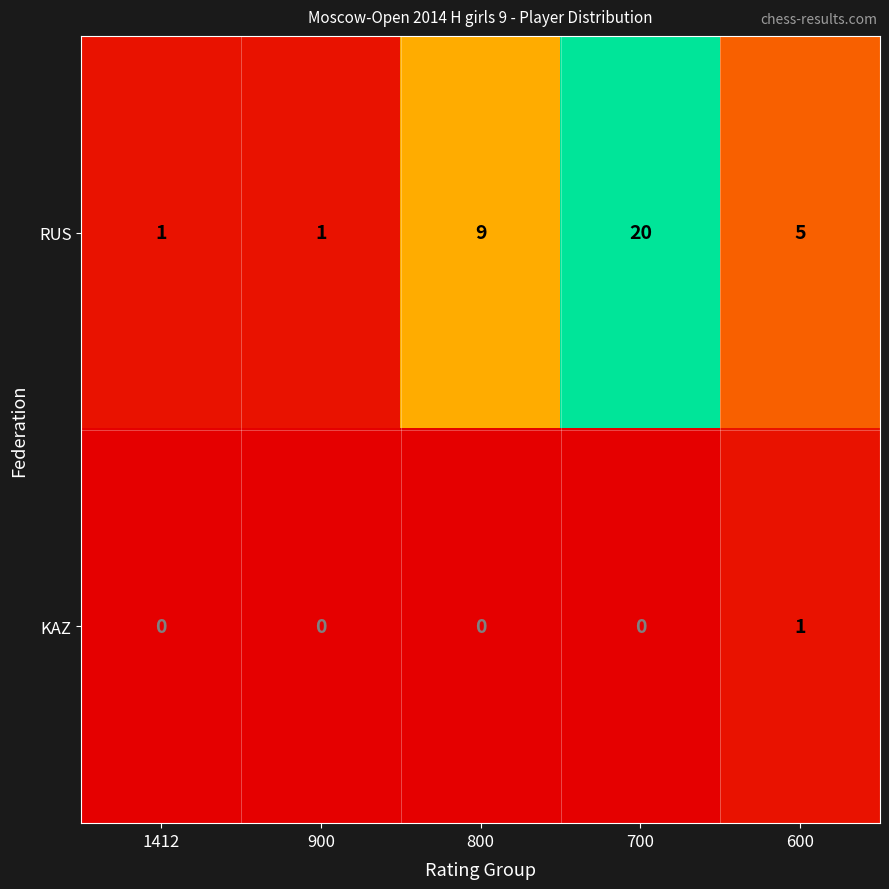

True or false: KAZ has a value of 0 at 700.

True